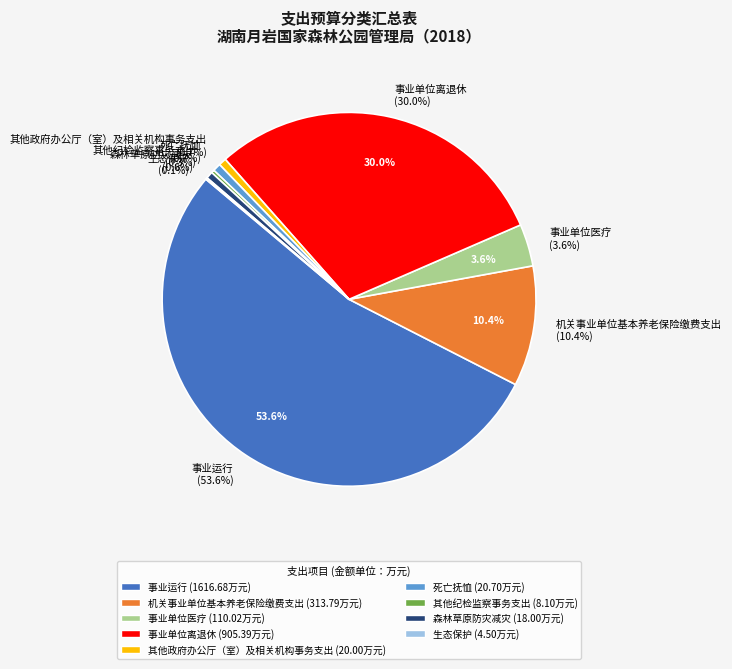

To the nearest percent, what is the difference between the 生态保护 and 机关事业单位基本养老保险缴费支出 slice percentages?

10%